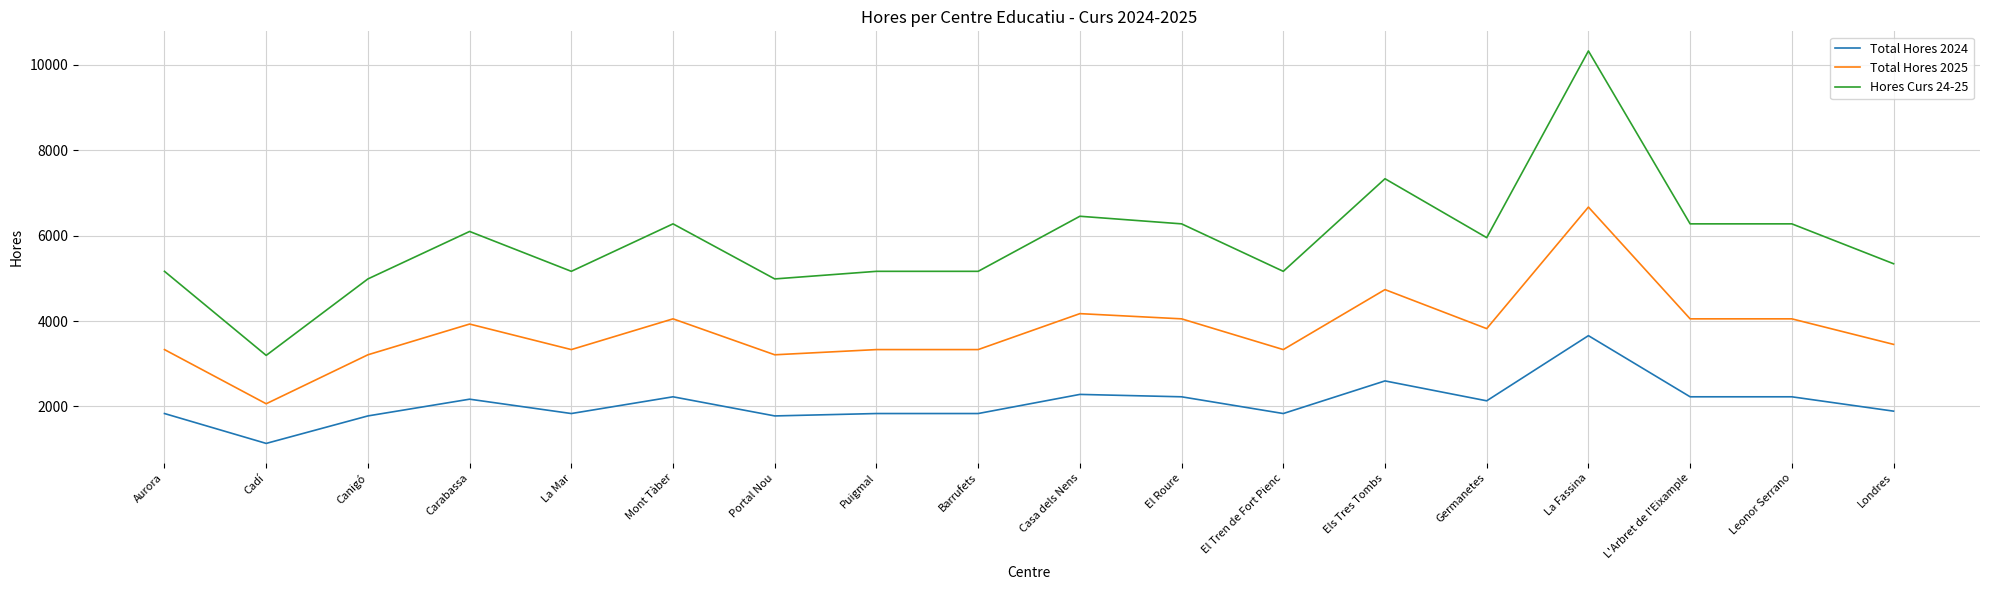

True or false: Total Hores 2025 has more than 2 points higher than both neighbors.

True